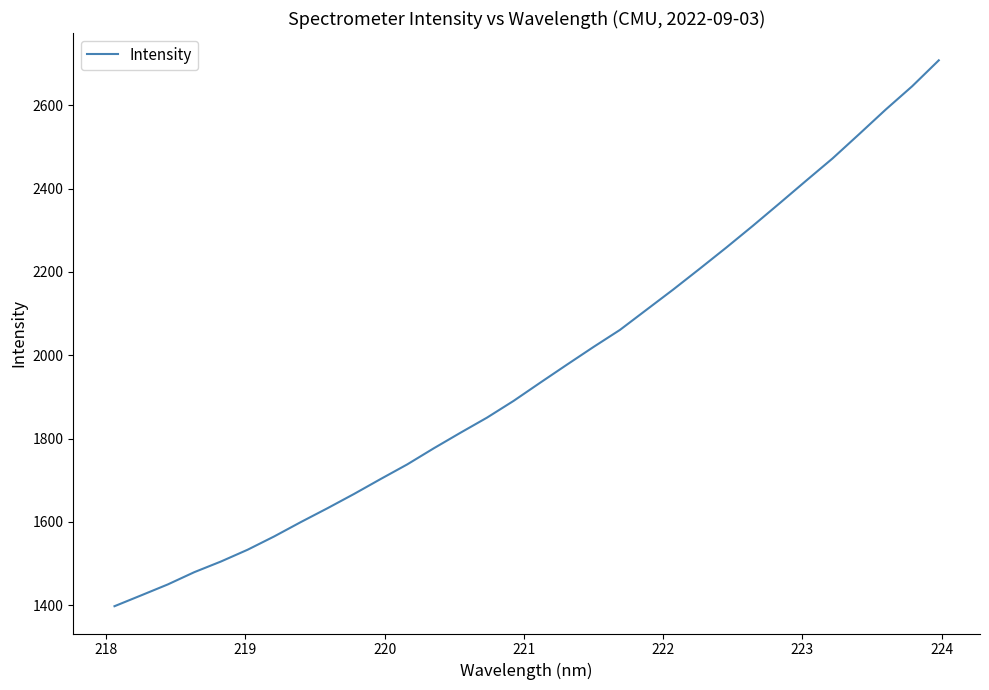

What is the difference between the maximum and minimum values?

1311.2